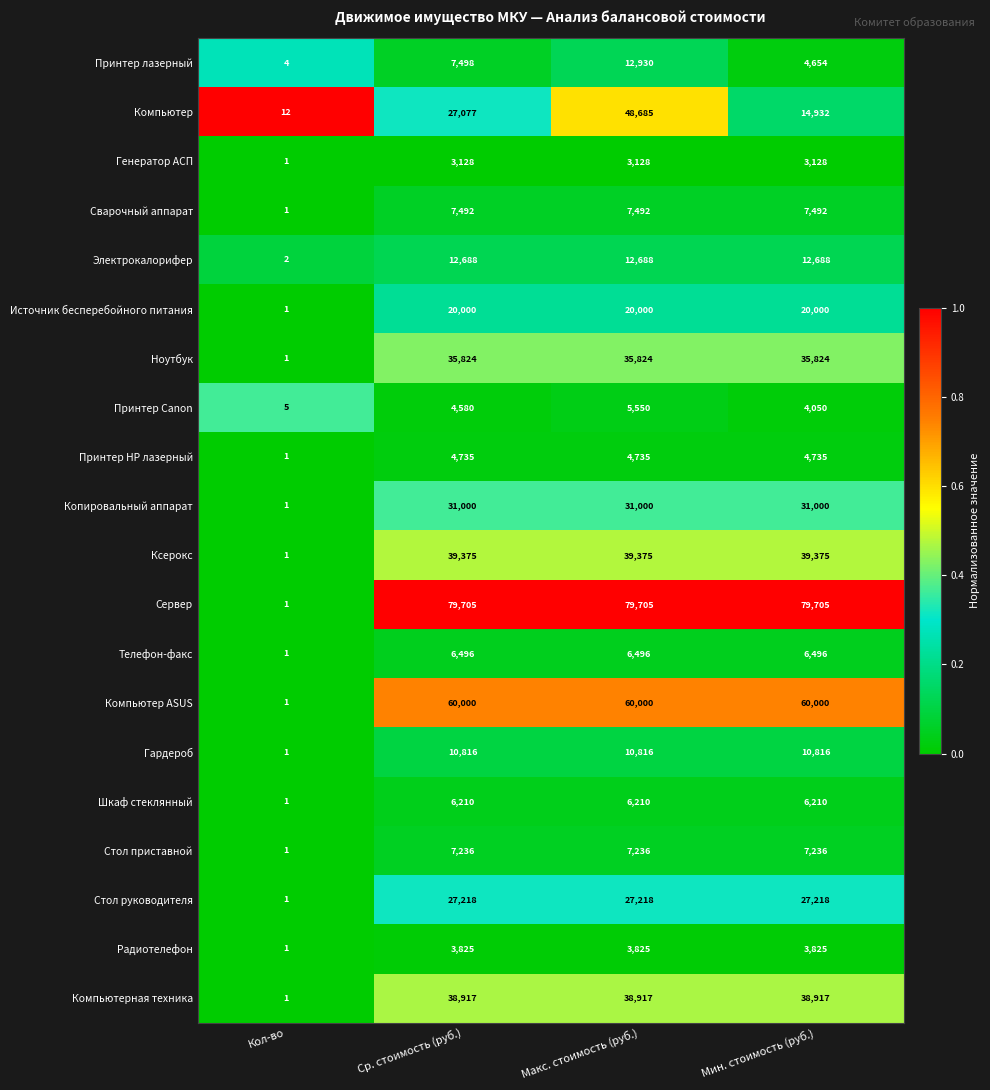

How many distinct data groups are displayed?

20